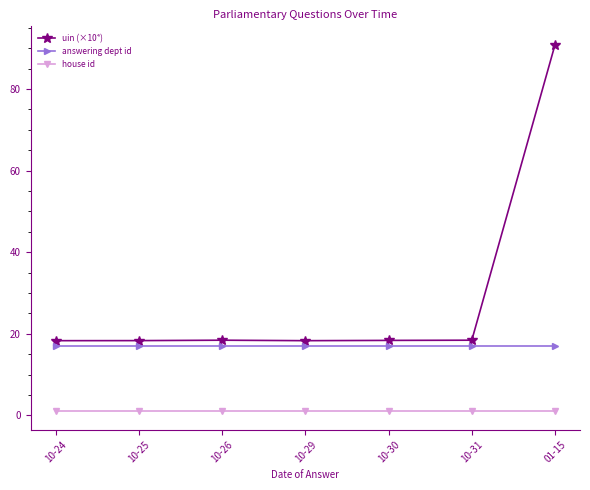

How many series are shown in this chart?

3